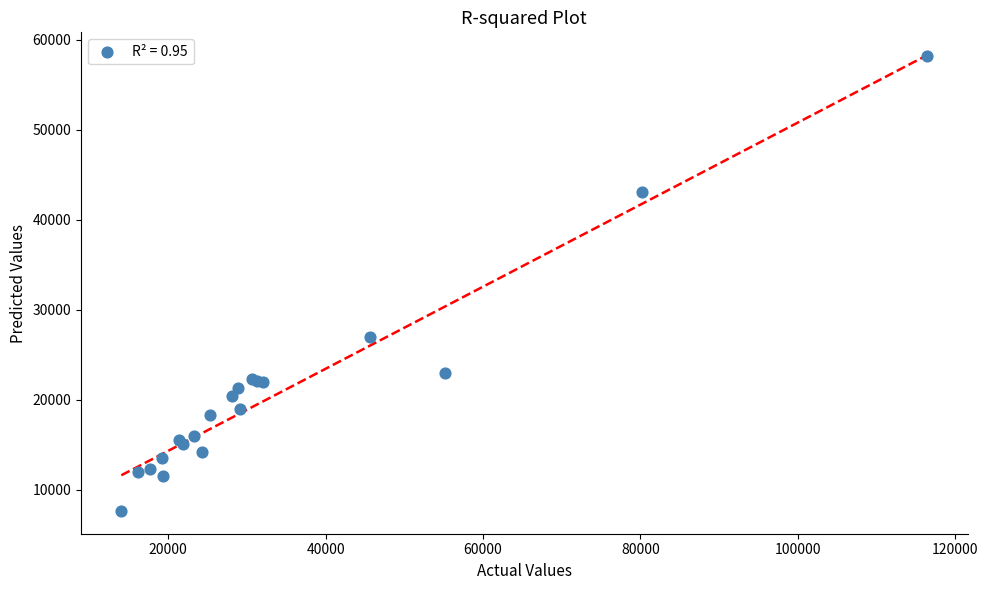

What Y value in the scatter plot is closest to 32879?

26976.8